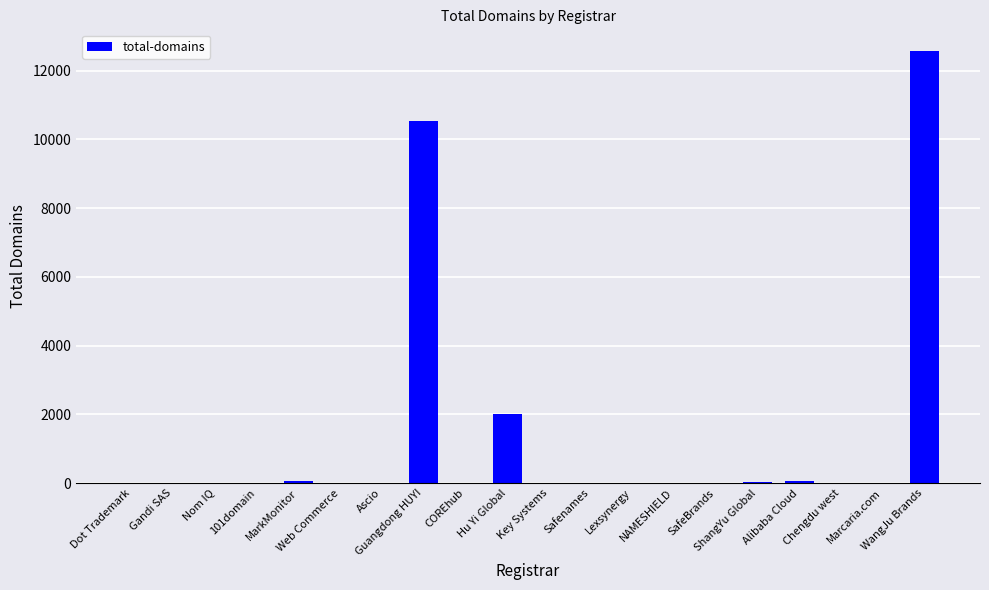

What is the change in value from Nom IQ to COREhub?

-13